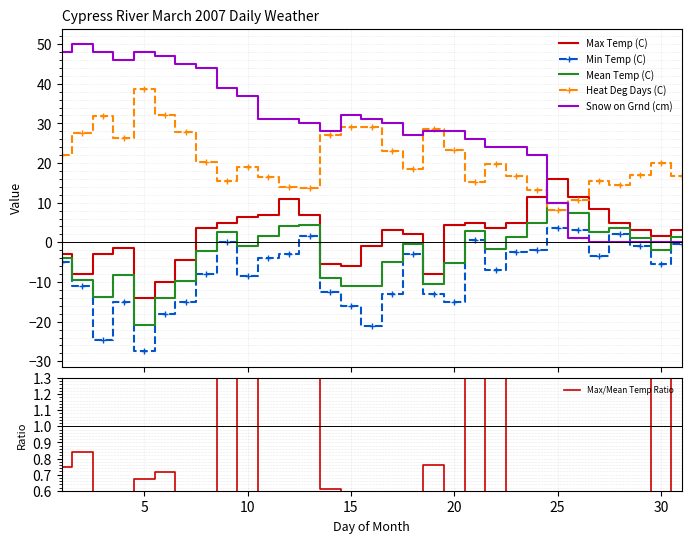

Which series has the largest total across all categories?

Snow on Grnd (cm)